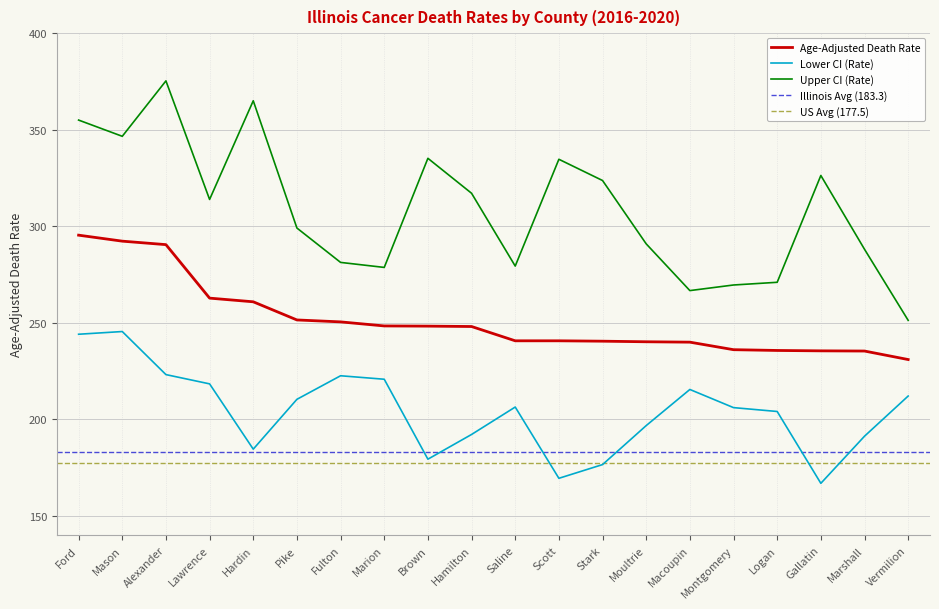

At Gallatin, list the series in order from smallest to largest.

Lower CI (Rate), Age-Adjusted Death Rate, Upper CI (Rate)